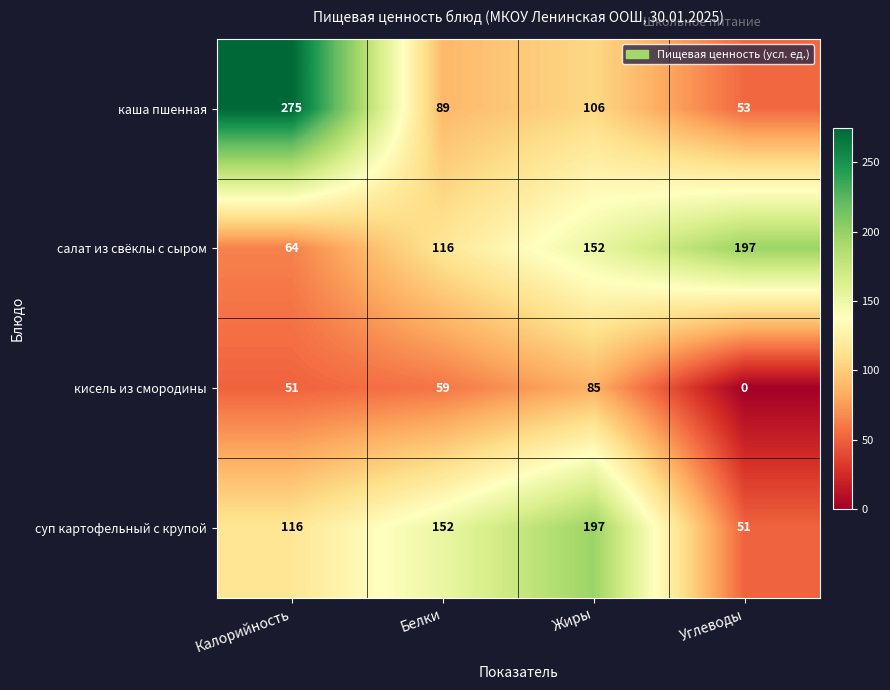

The каша пшенная series shows 133 at Белки. True or false?

False